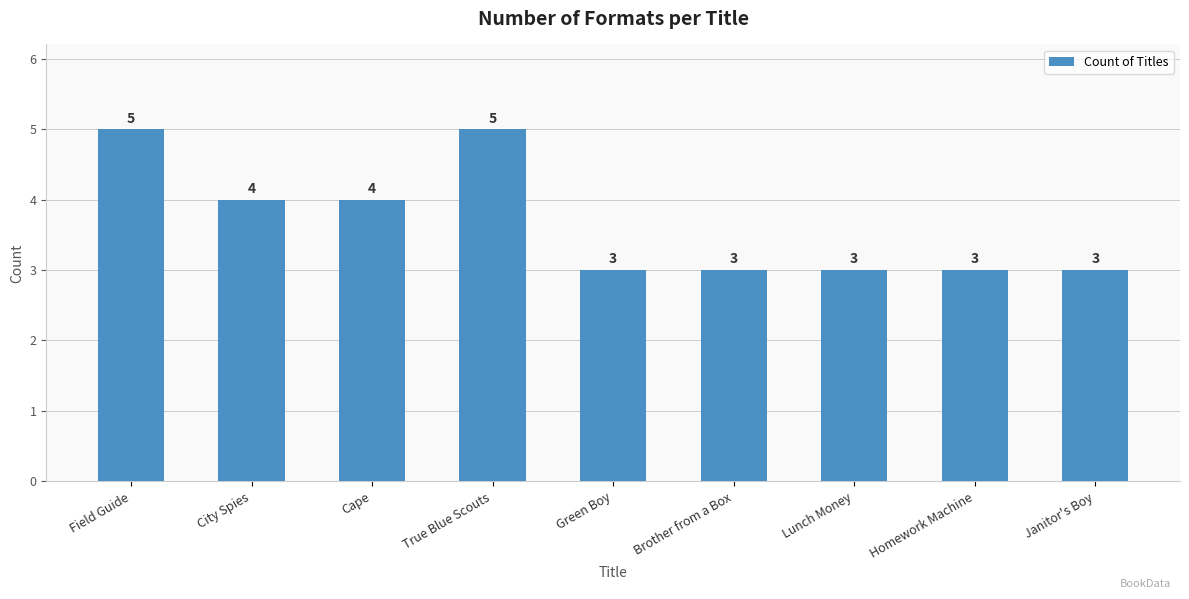

What is the maximum value shown in the chart?

5